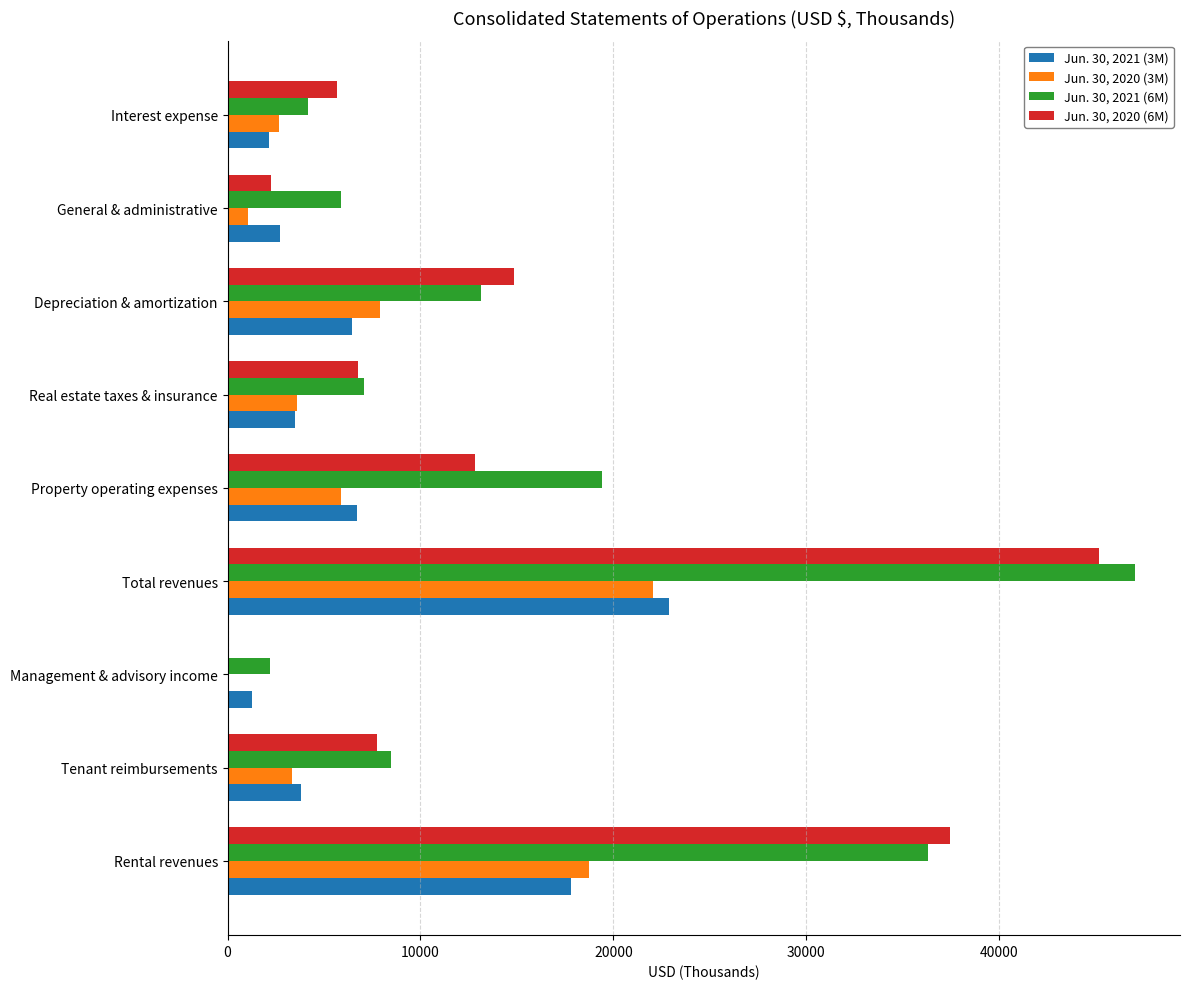

What is the greatest value displayed?

47030